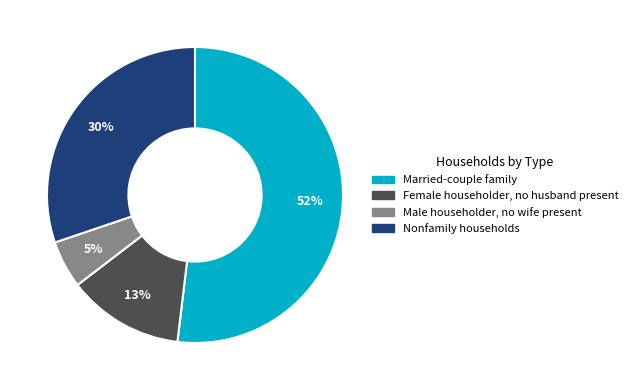

To the nearest percent, what is the average slice percentage?

25%